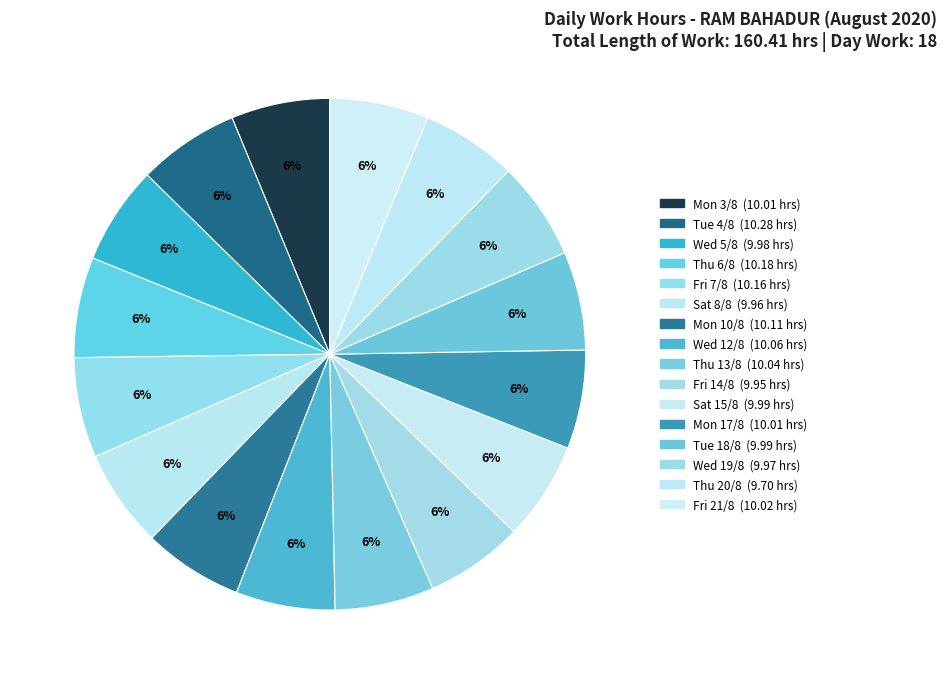

Count the number of slices in the pie.

16